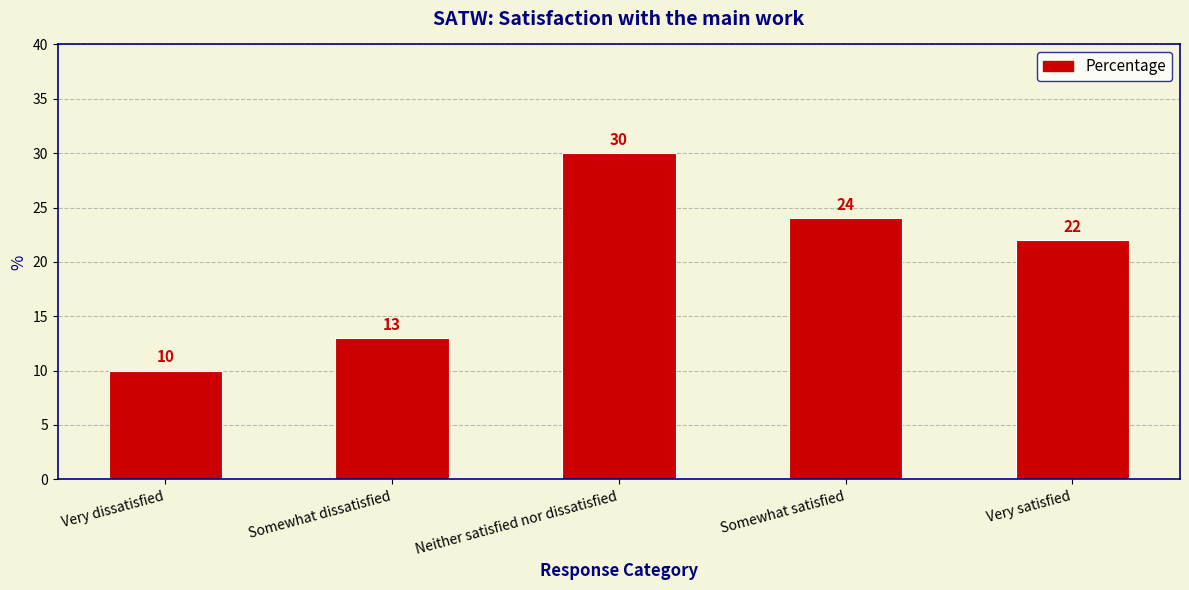

Rank the categories by value from lowest to highest.

Very dissatisfied, Somewhat dissatisfied, Very satisfied, Somewhat satisfied, Neither satisfied nor dissatisfied